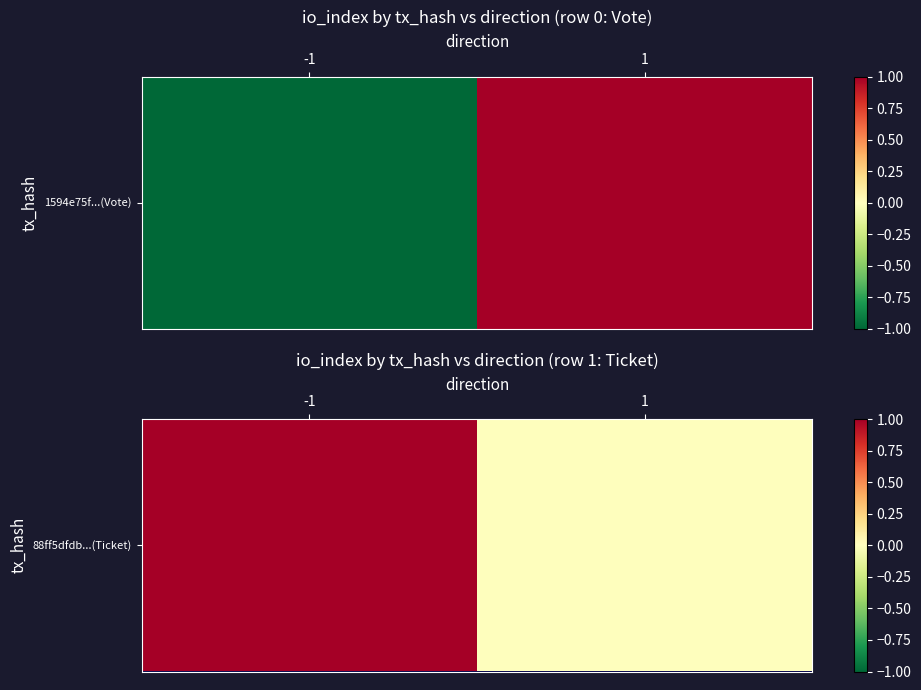

Which category has the lowest value across all series?

1